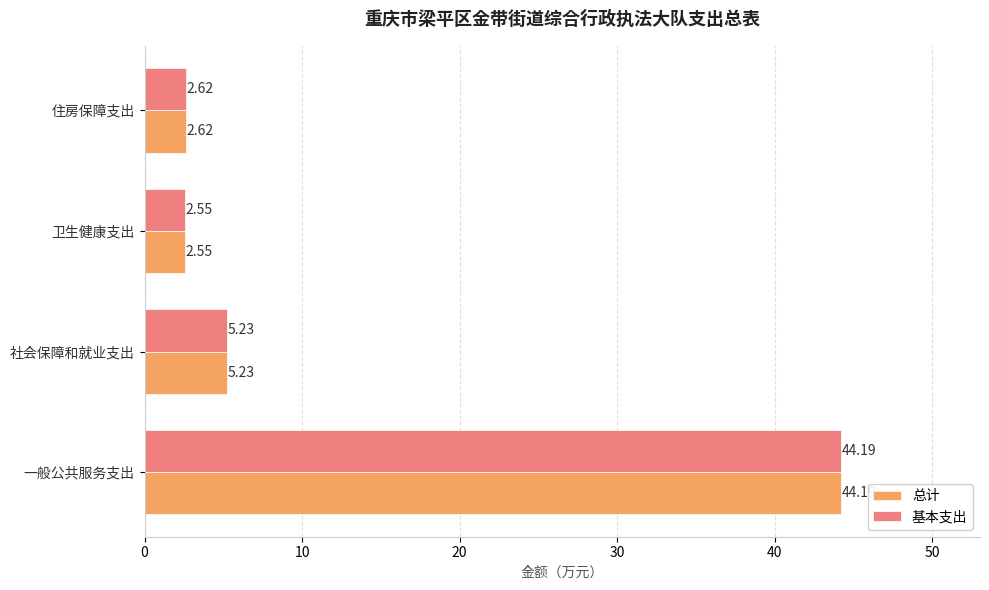

At which category is the sum across all series the highest?

一般公共服务支出